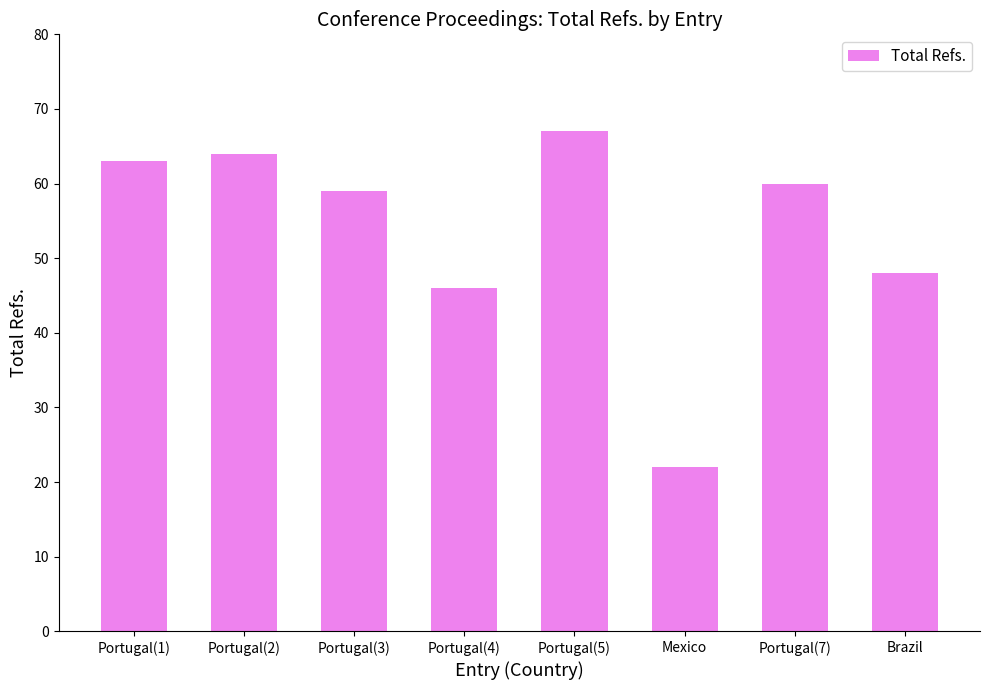

Are the bars grouped side by side (vs. stacked)?

No